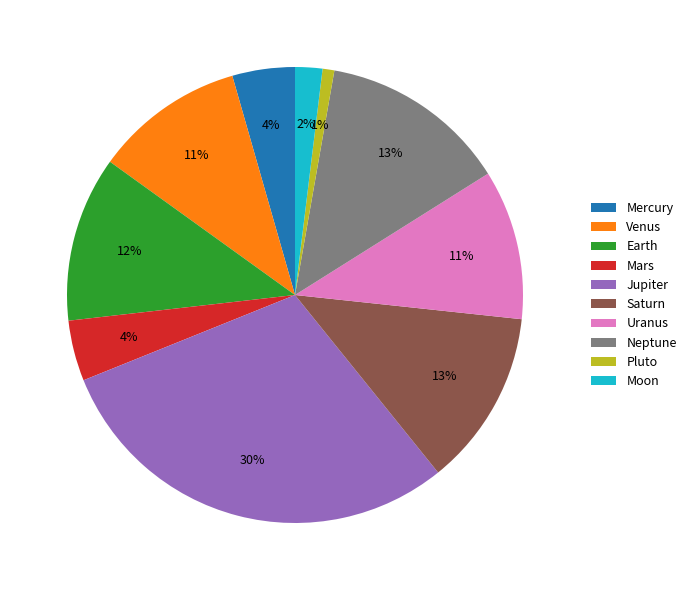

What is the largest slice in the pie chart?

Jupiter